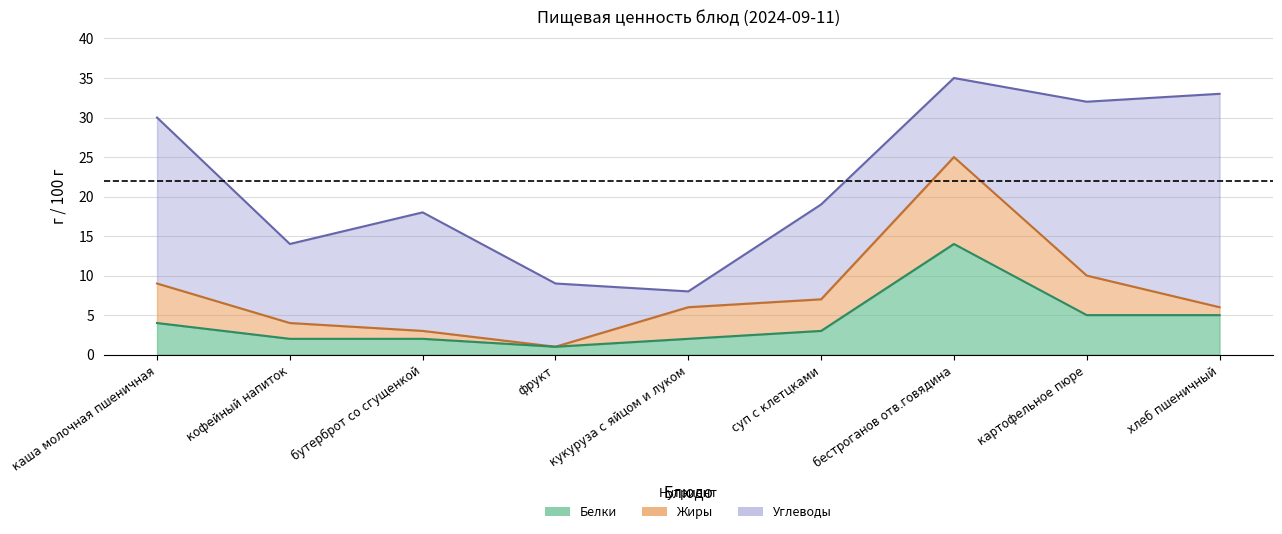

What position from the left is кофейный напиток?

2